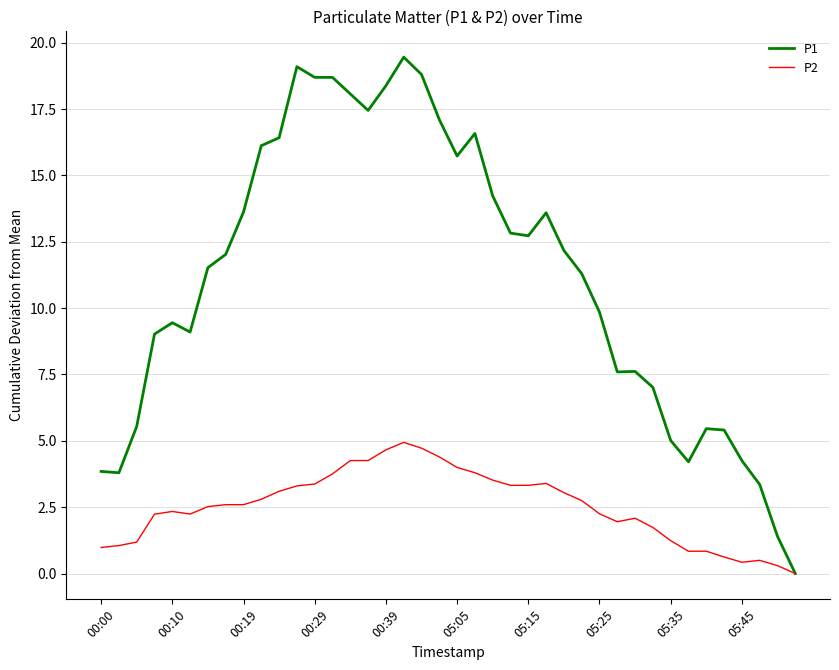

What are all the series names shown in the legend?

P1, P2